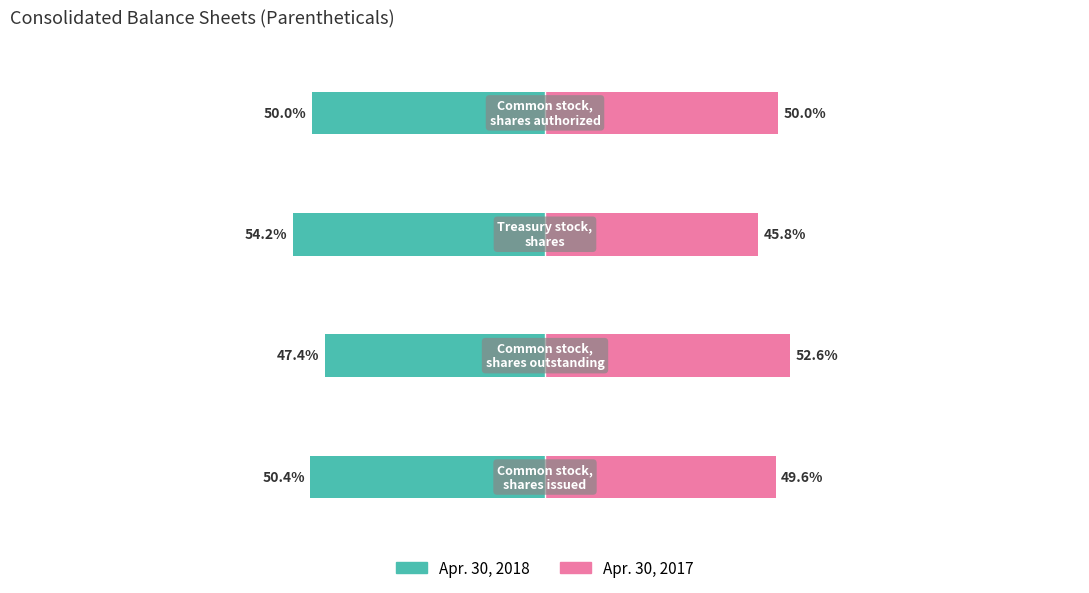

What is the sum of all Apr. 30, 2017 values?

198.0